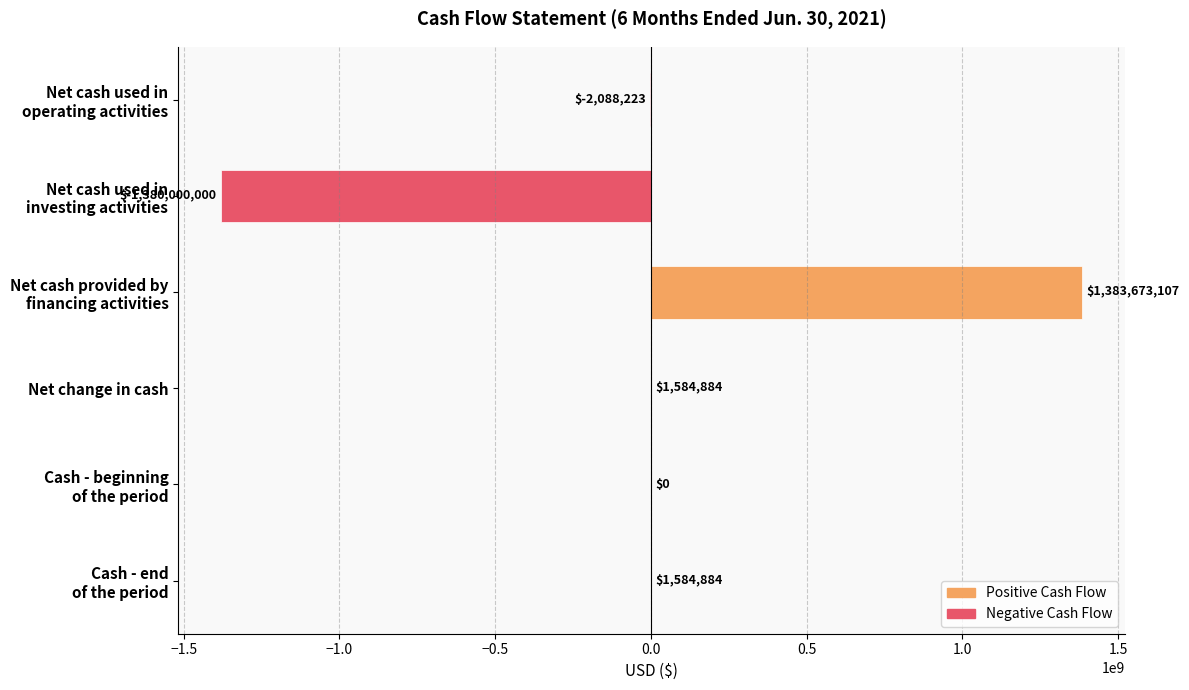

What is the maximum value shown in the chart?

1383673107